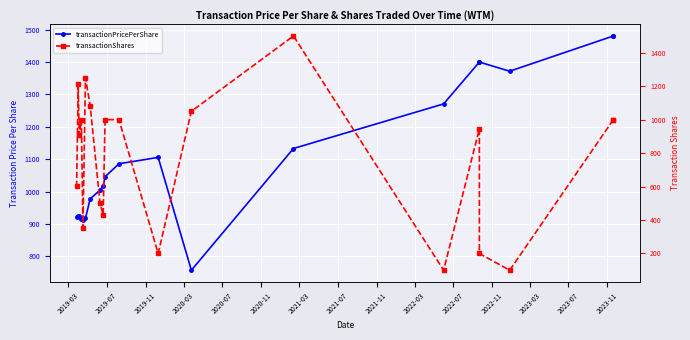

What is the difference between the transactionShares values at 2020-11 and 2022-07?

900.0